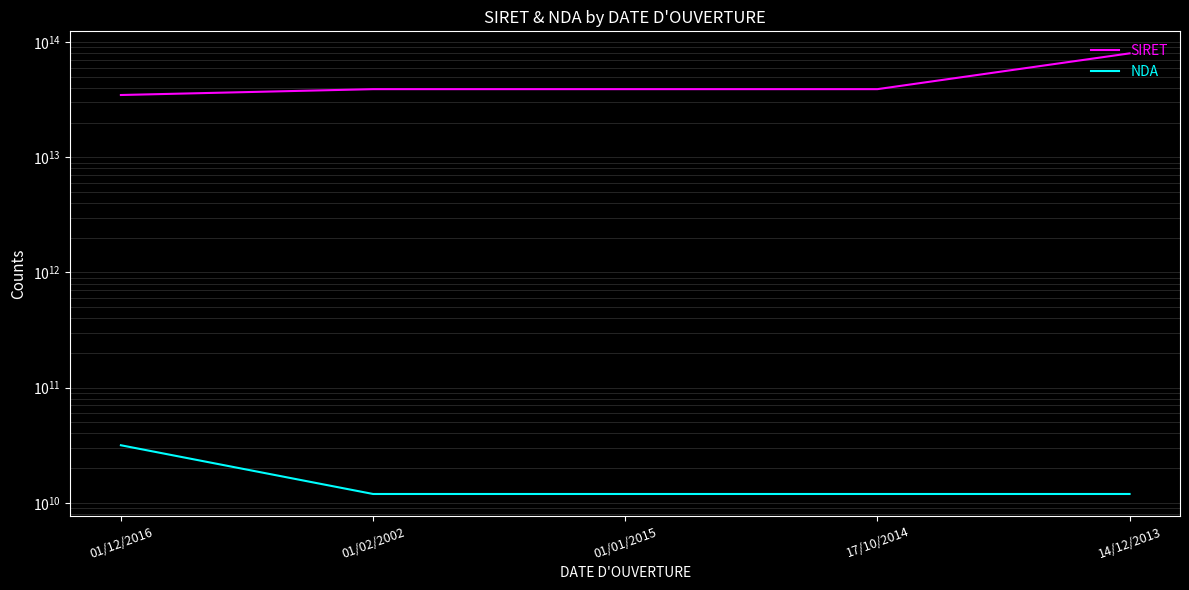

Which series changed the most between 01/01/2015 and 14/12/2013?

SIRET